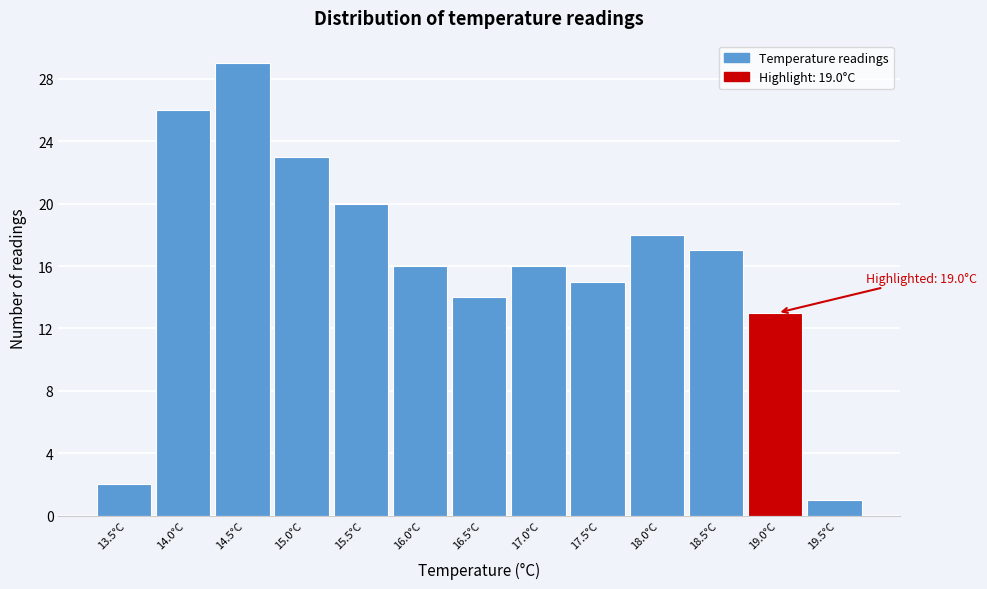

Reading right to left, what are all the values shown in this chart?

19.5°C=1	19.0°C=13	18.5°C=17	18.0°C=18	17.5°C=15	17.0°C=16	16.5°C=14	16.0°C=16	15.5°C=20	15.0°C=23	14.5°C=29	14.0°C=26	13.5°C=2